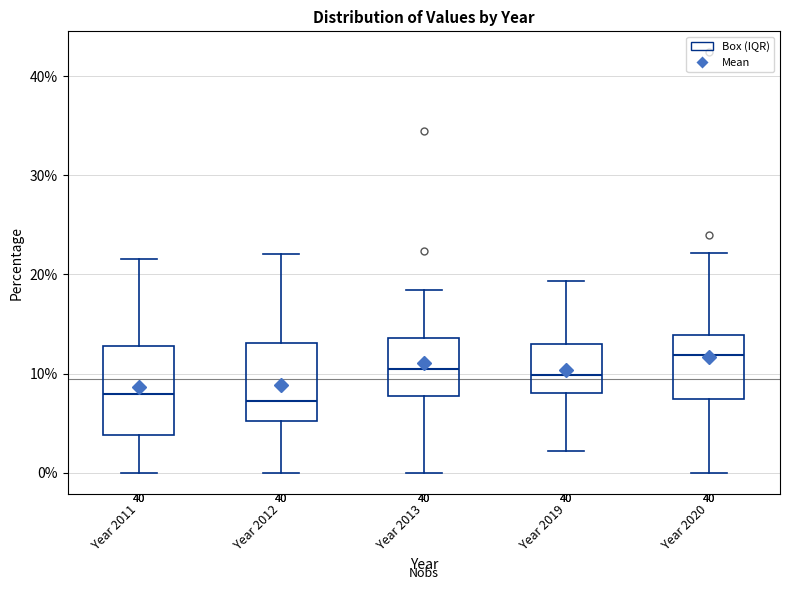

Which box is the tallest, from its lower edge to its upper edge?

Year 2011